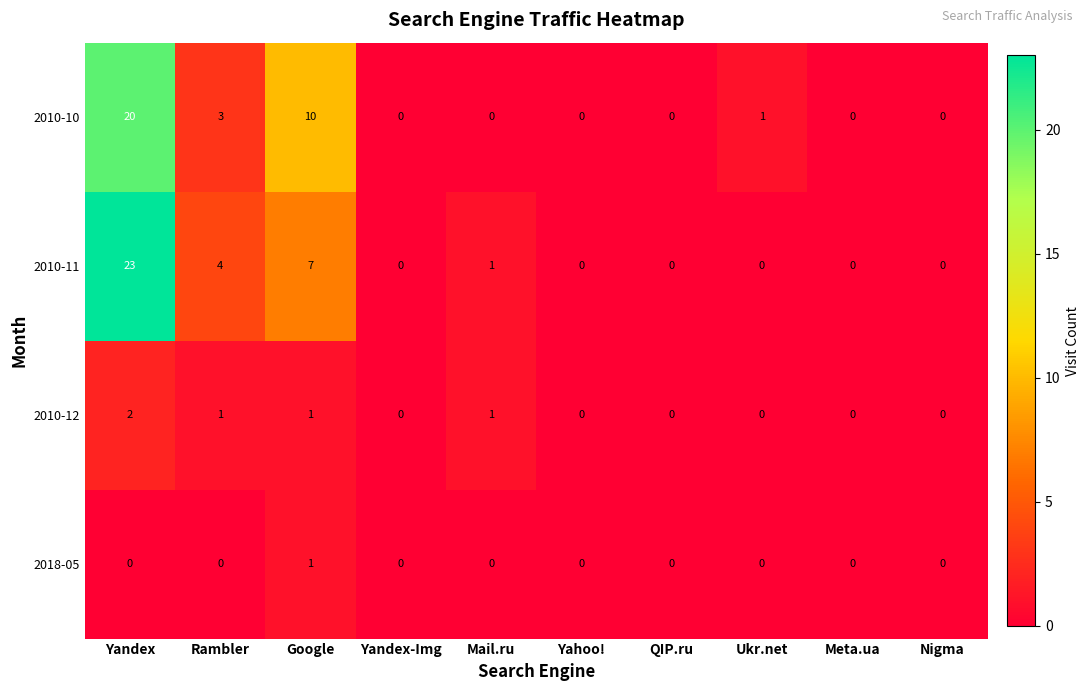

Between Yandex and Meta.ua, which series saw the biggest shift?

2010-11